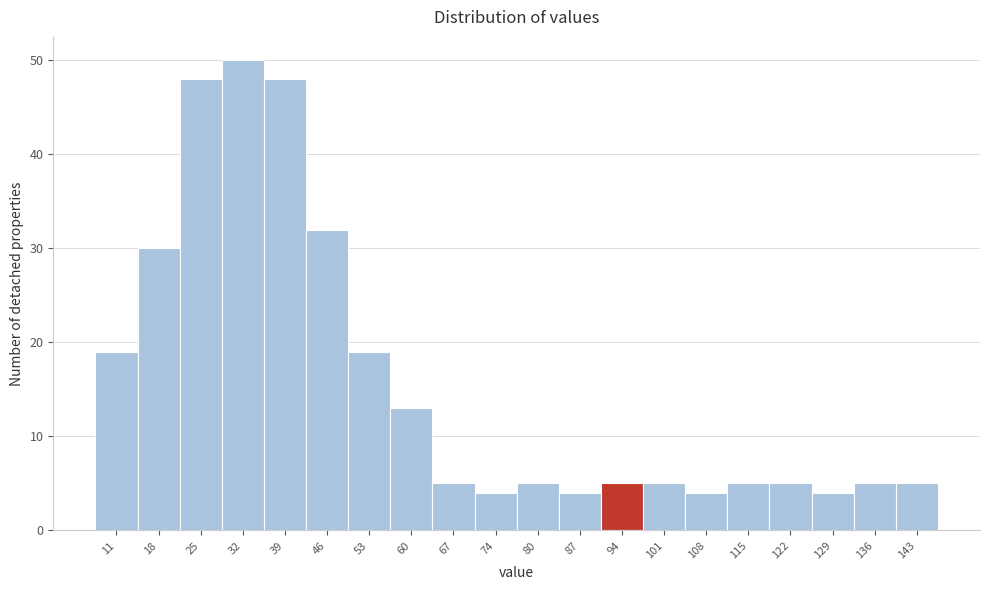

Reading left to right, what are all the values shown in this chart?

19	30	48	50	48	32	19	13	5	4	5	4	5	5	4	5	5	4	5	5